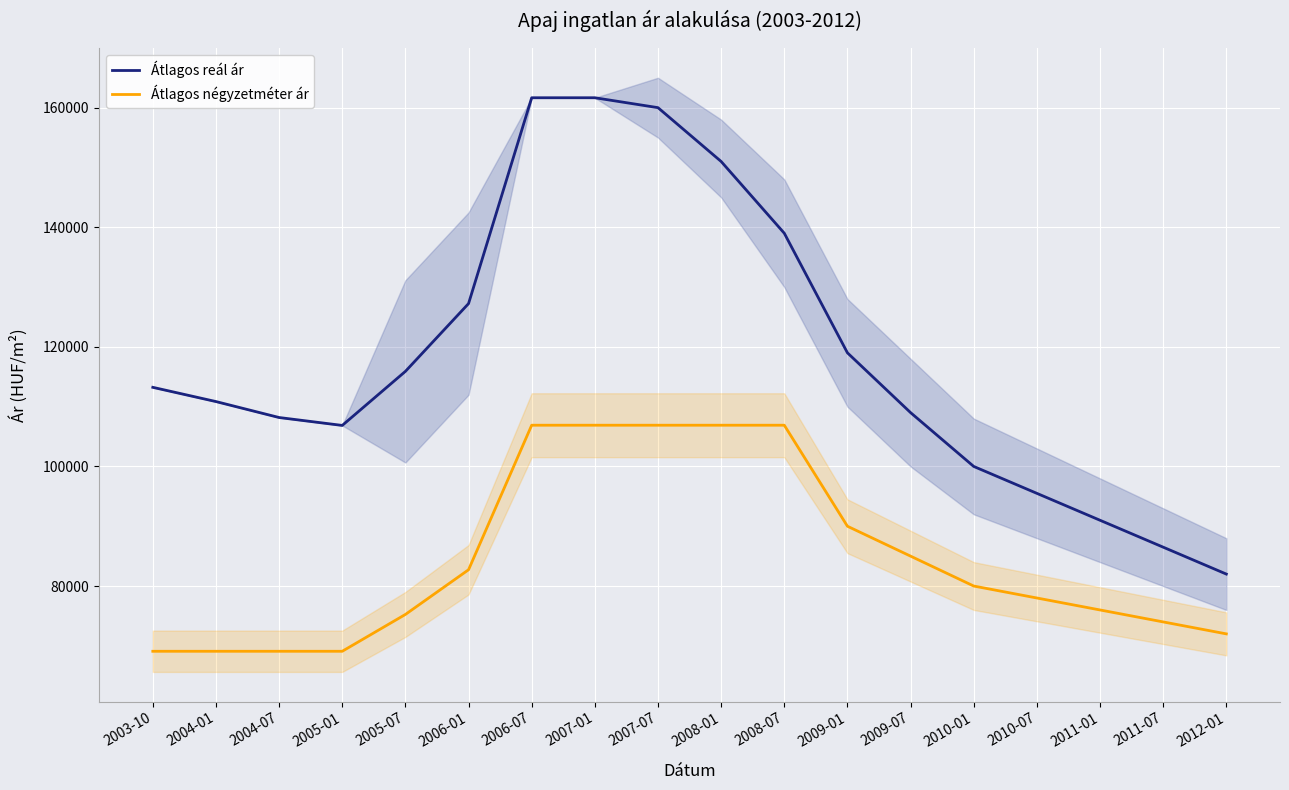

What are all the series names shown in the legend?

Átlagos reál ár, Átlagos négyzetméter ár